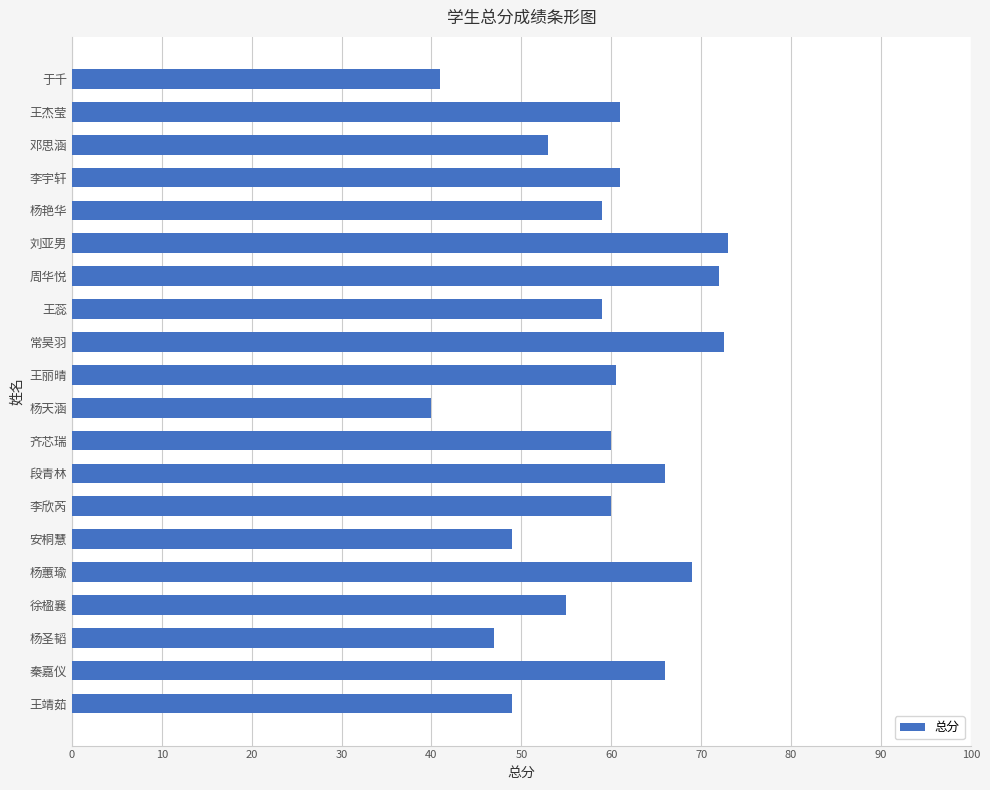

Is it true that the value at 王靖茹 is 68.2?

False